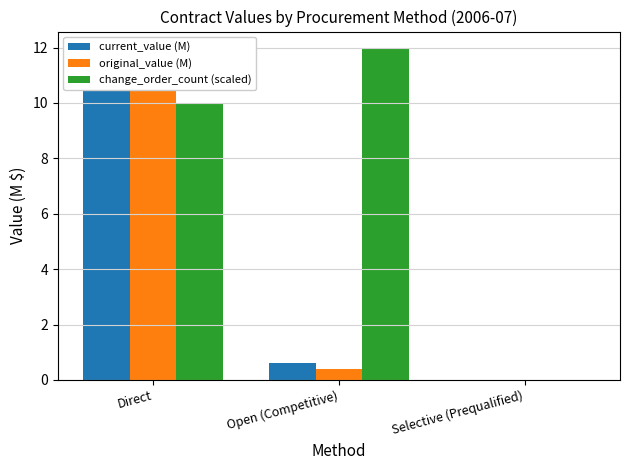

How many bars are there in total?

9